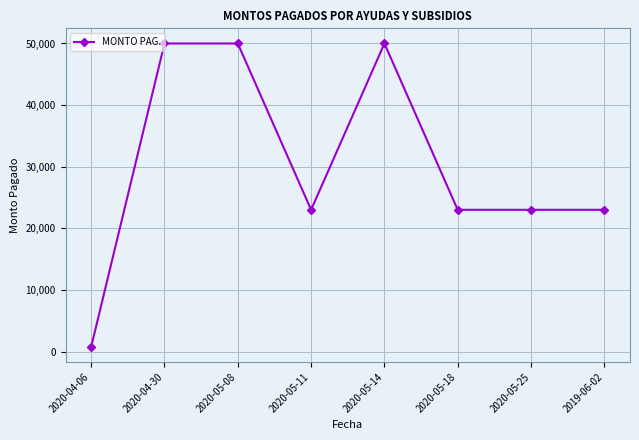

What is the label of the 5th point from the right?

2020-05-11